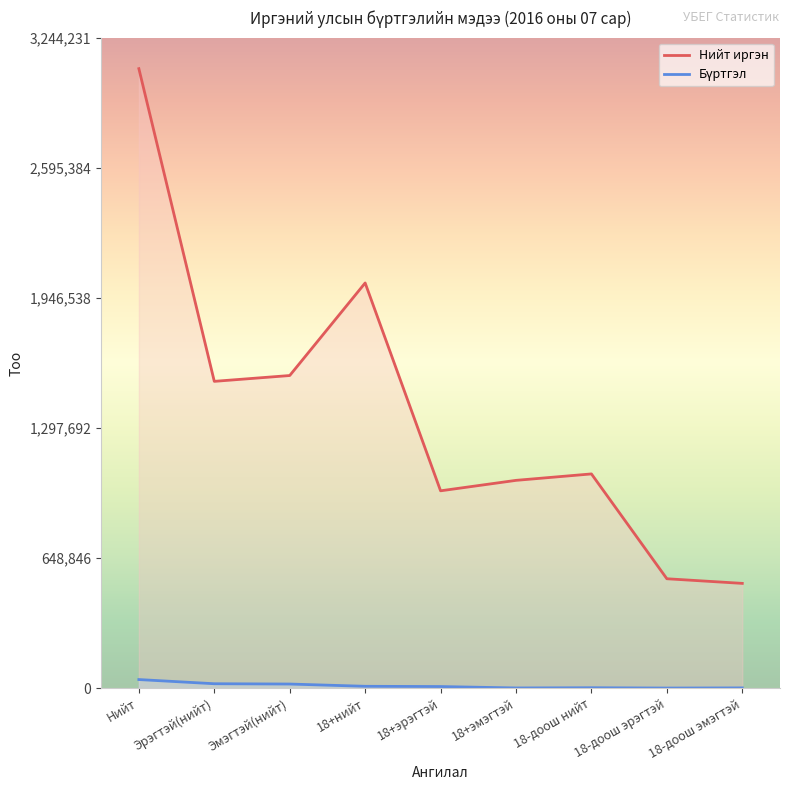

How many data points in Нийт иргэн are less than 1068689?

4